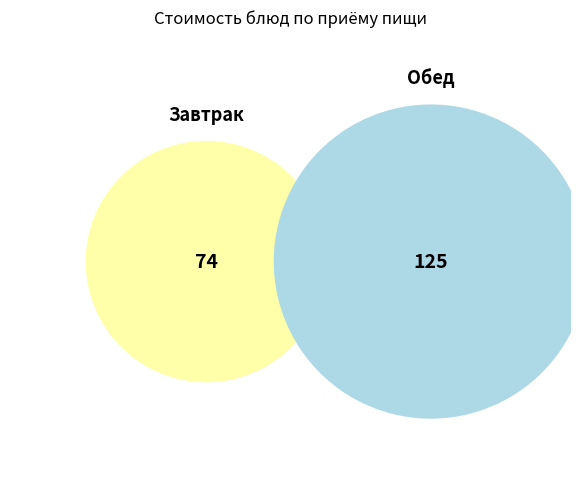

Is it true that Фрукт сезонный is 22% of the pie?

False